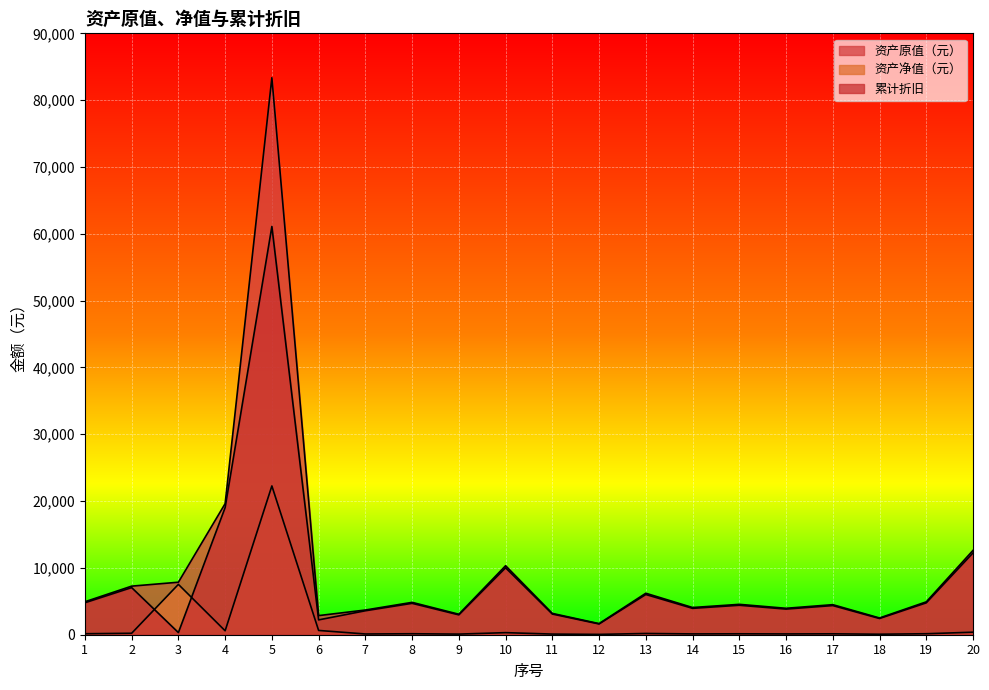

True or false: 资产原值（元） has a value of 4070.7 at 14.

True